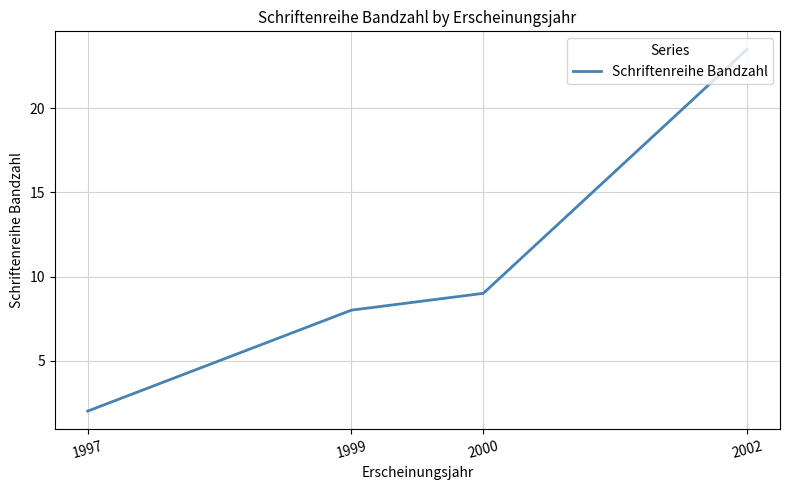

Read the value at 1997.

2.0